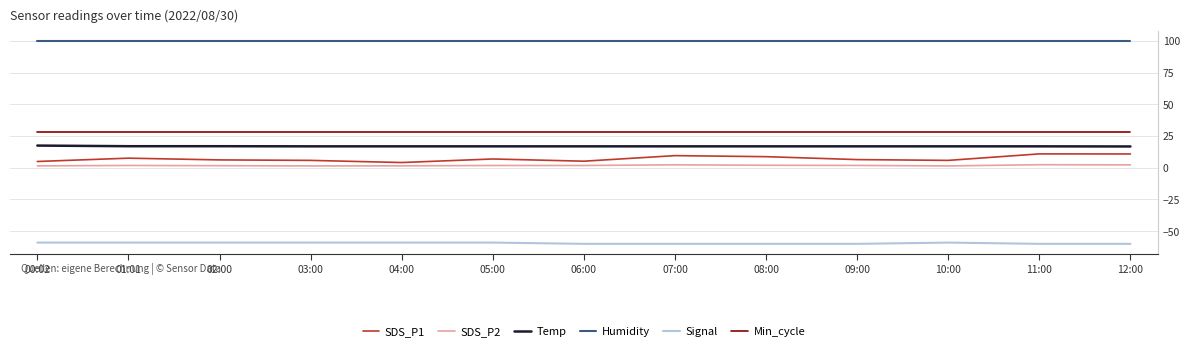

What is the highest value of the Min_cycle series?

28.0